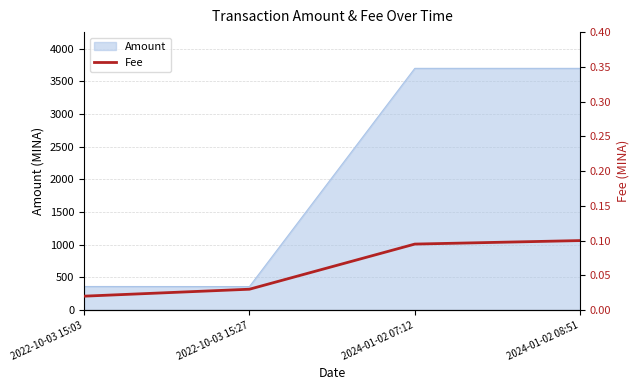

At which label is Amount closest to 2029?

2022-10-03 15:03